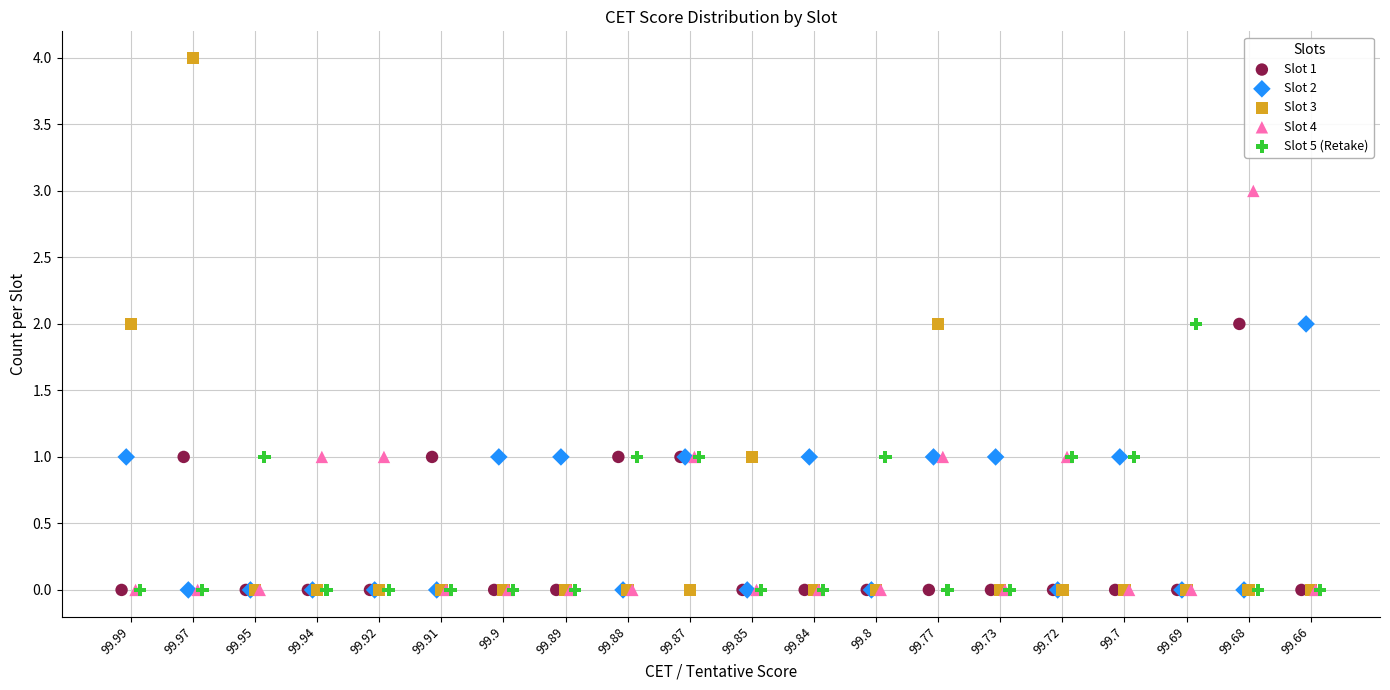

What are all the series names shown in the legend?

Slot 1, Slot 2, Slot 3, Slot 4, Slot 5 (Retake)